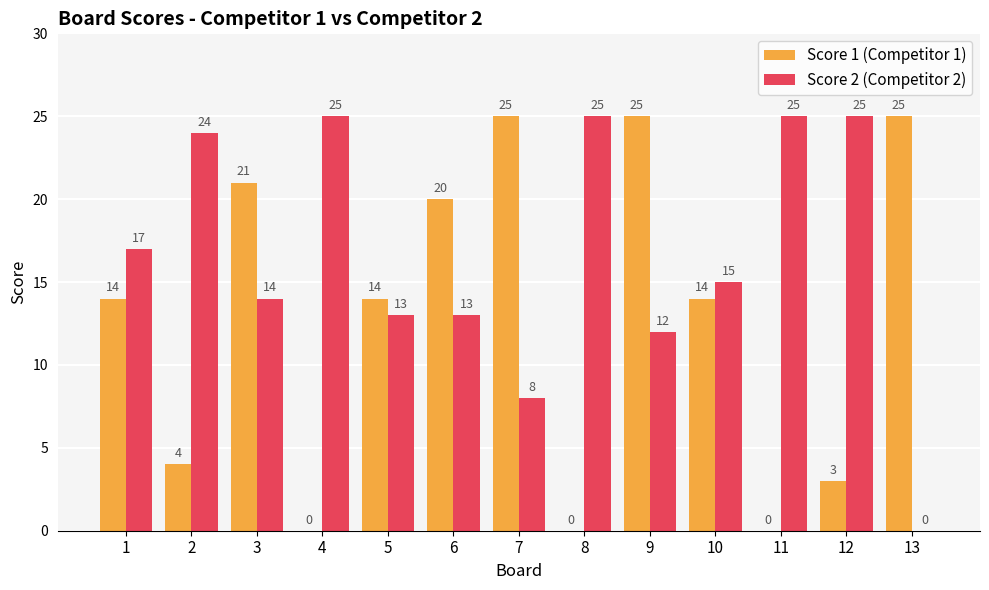

What is the sum of all Score 2 (Competitor 2) values?

216